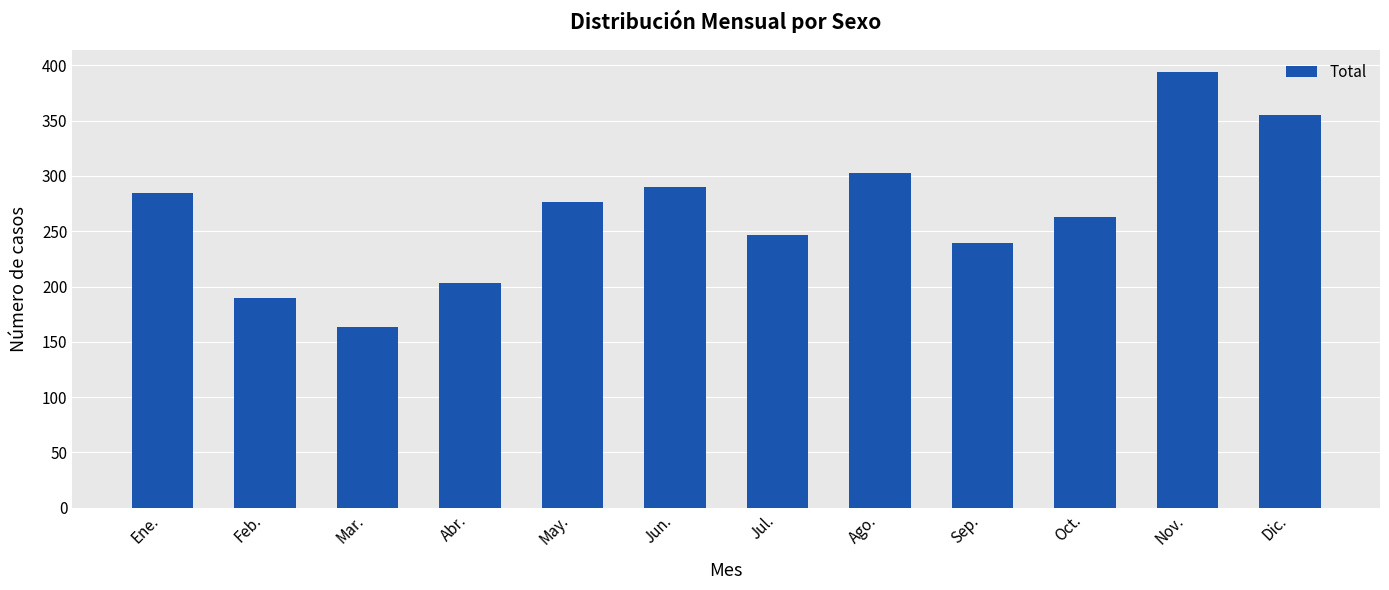

At which category does the chart reach its minimum across all series?

Mar.